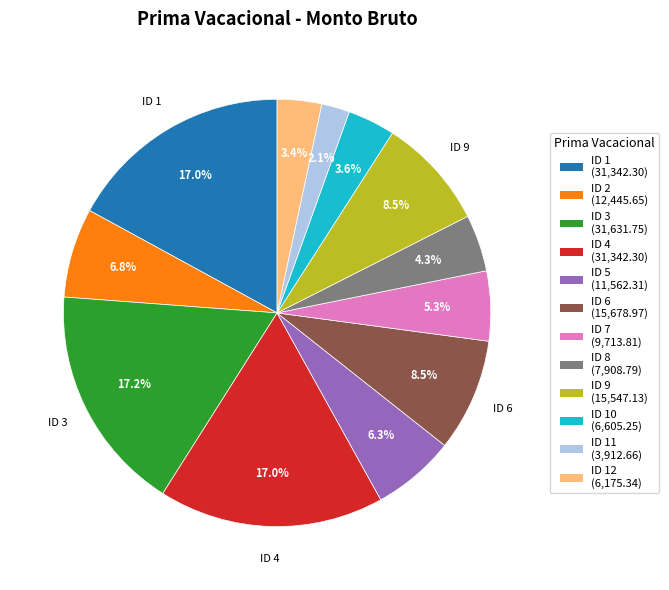

Does any single category account for the majority?

No